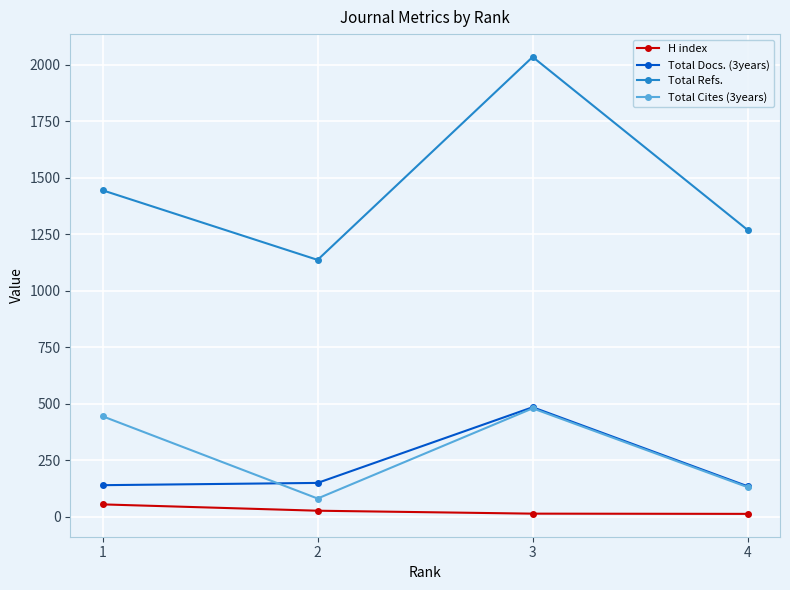

Between 3 and 4, which series saw the biggest shift?

Total Refs.